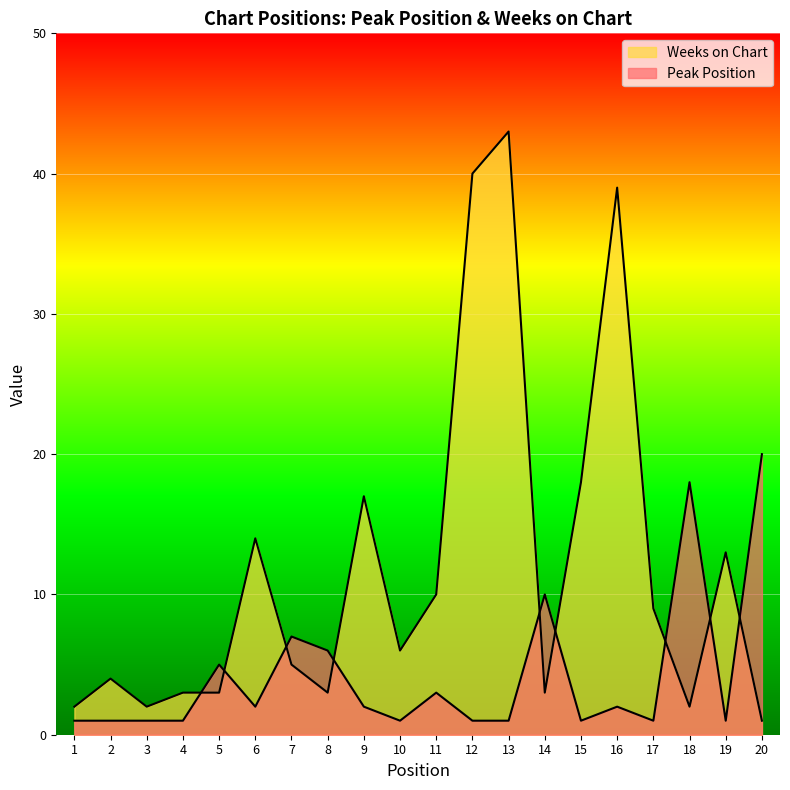

True or false: Weeks on Chart has more than 2 points higher than both neighbors.

True